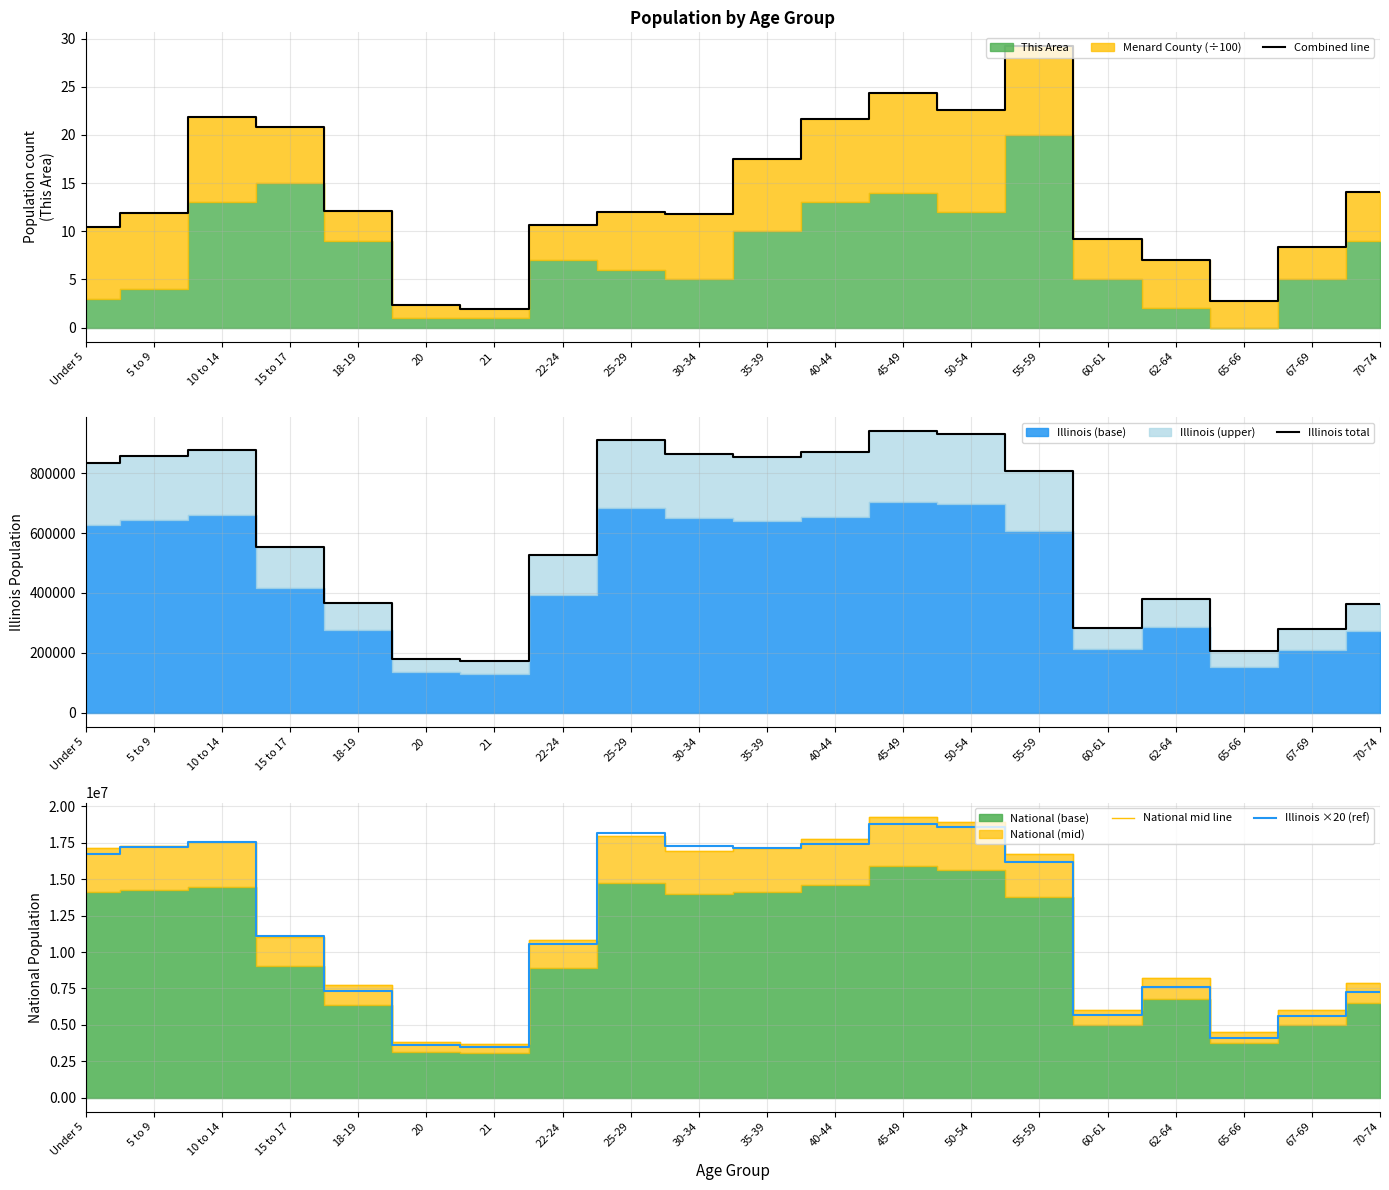

Is the value of Combined line at 15 to 17 greater than the value of National mid line at 70-74?

No